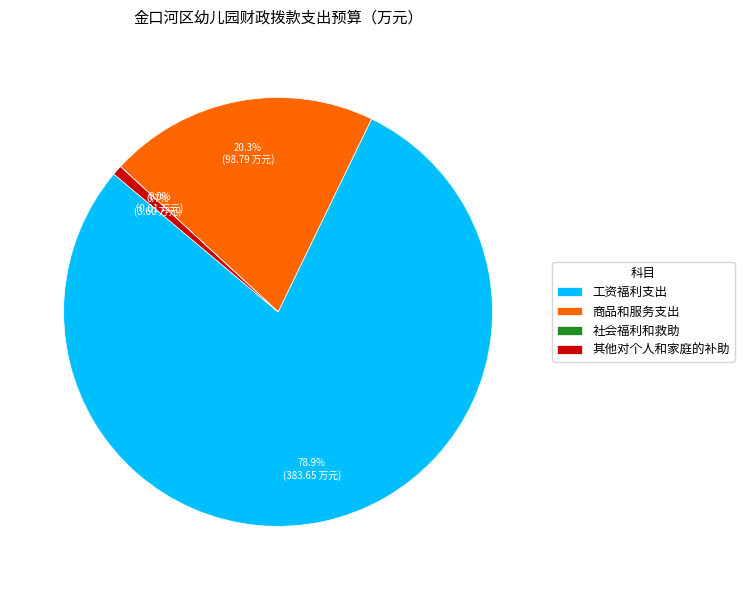

Approximately how many times larger is the value at 商品和服务支出 compared to 工资福利支出?

0.3